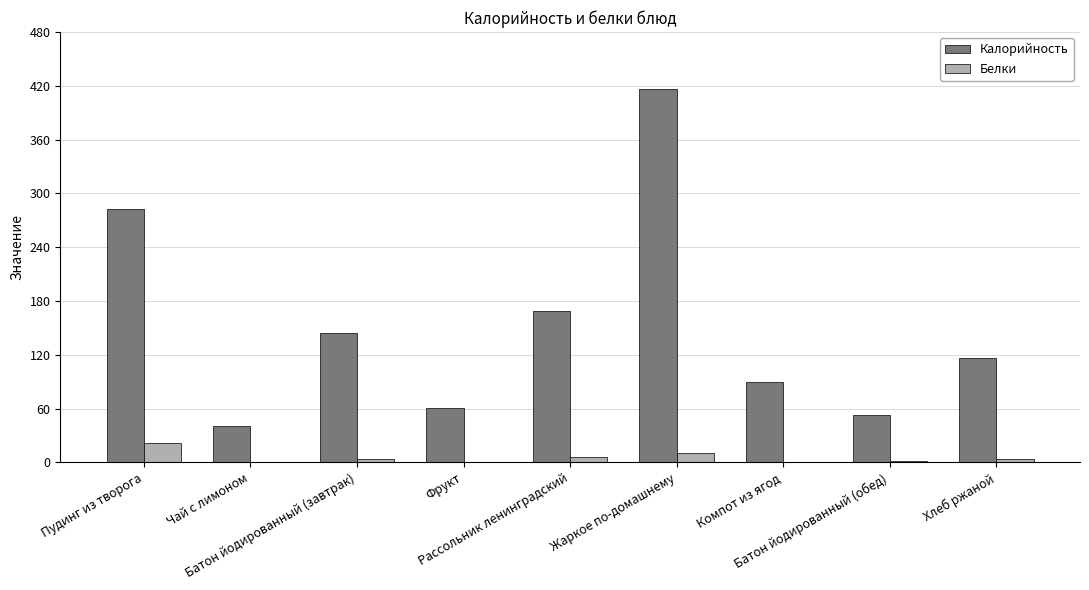

What is the greatest value displayed?

416.0